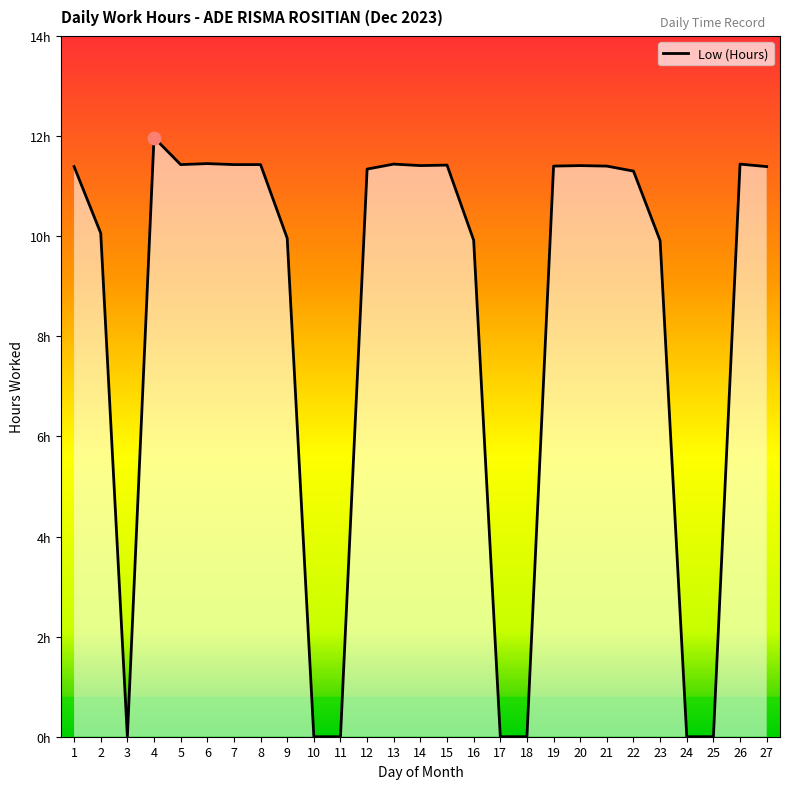

Between 18 and 6, which is larger?

6